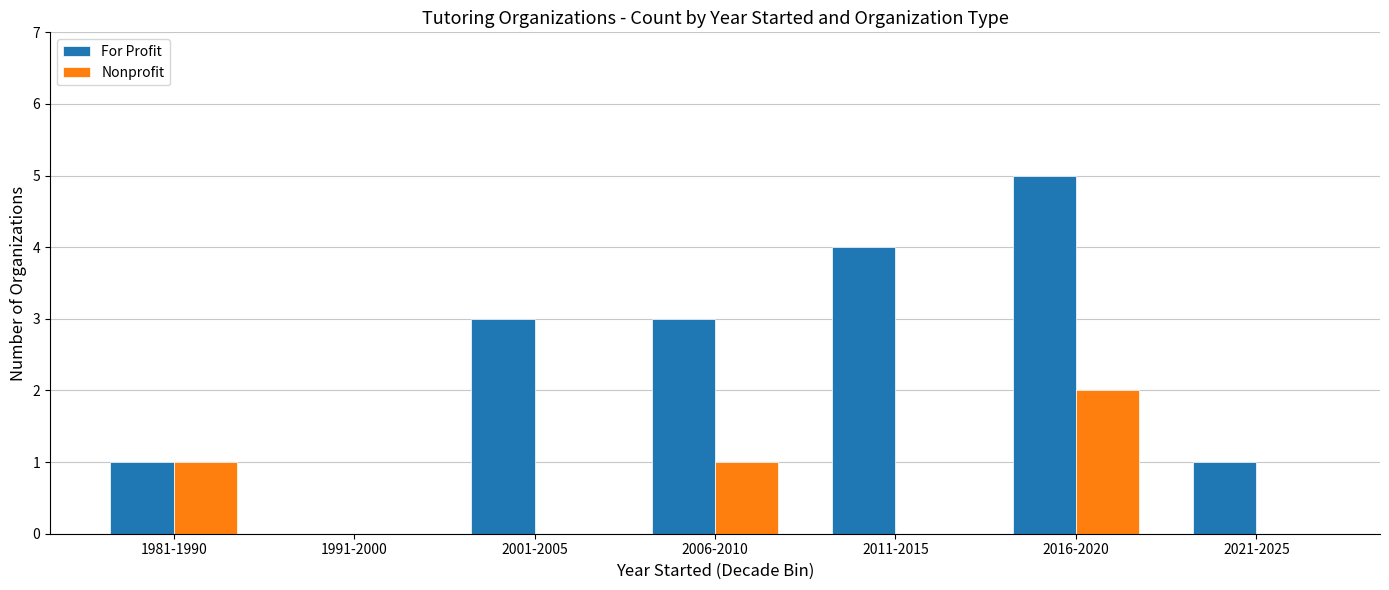

How many Nonprofit values are between 0 and 1?

6